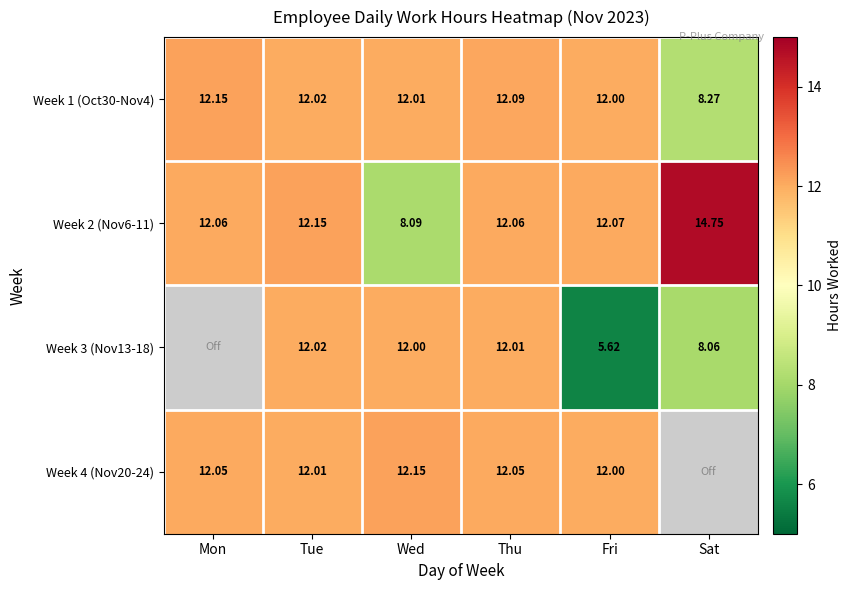

At Fri, list the series in order from largest to smallest.

Week 2 (Nov6-11), Week 1 (Oct30-Nov4), Week 4 (Nov20-24), Week 3 (Nov13-18)